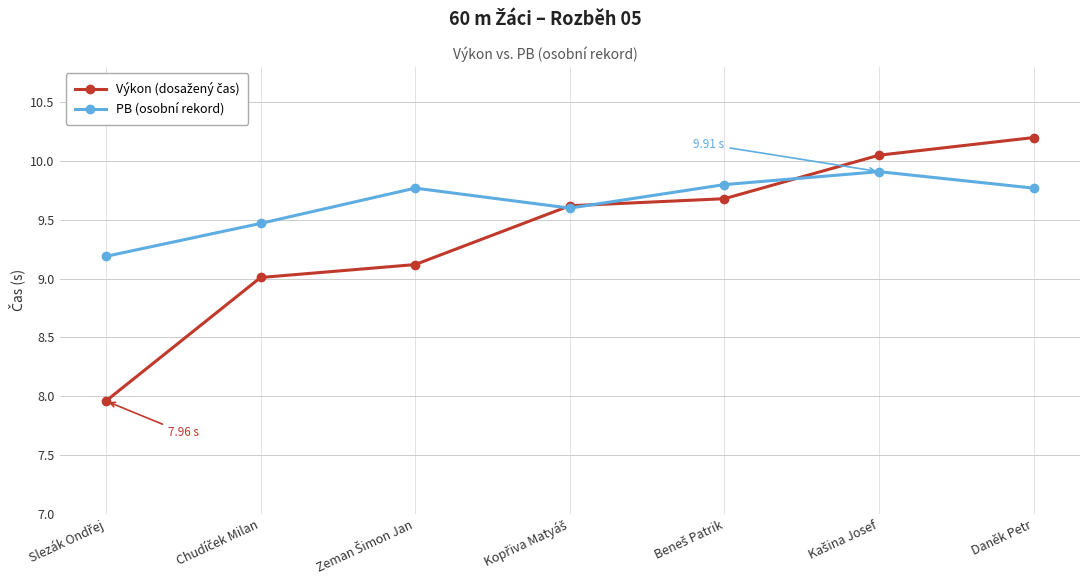

What is the difference between the highest and lowest values at Daněk Petr?

0.4